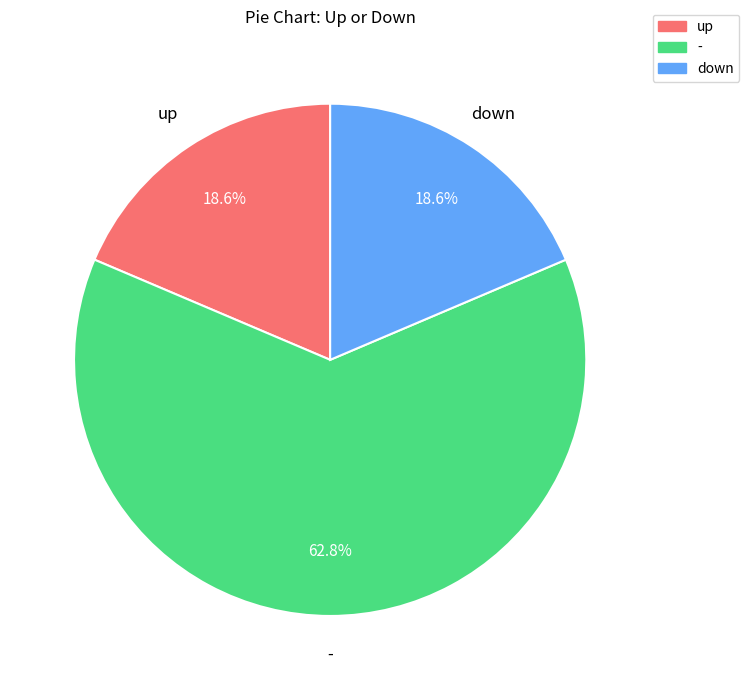

Is there a majority slice in this chart?

Yes